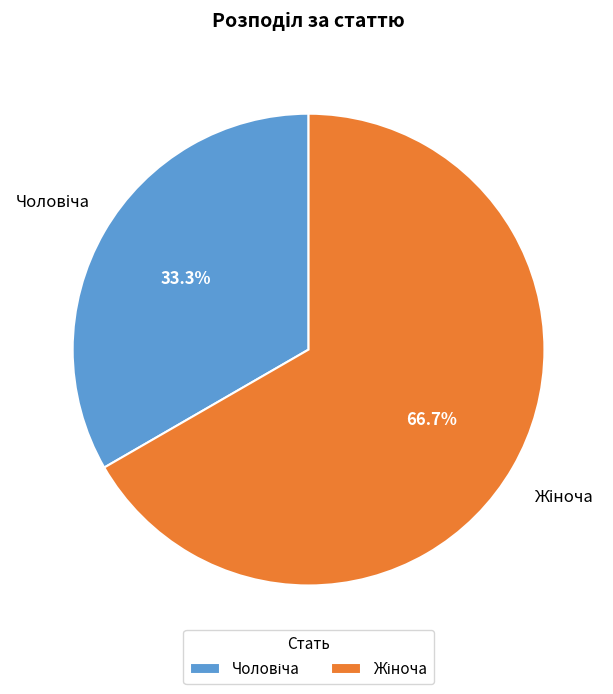

Does any single category account for the majority?

Yes